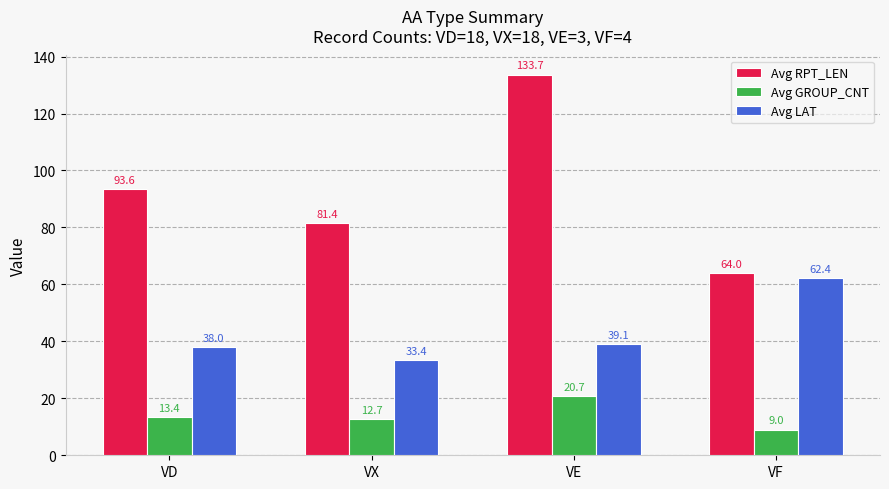

What is the label of the 3rd bar from the left?

VE